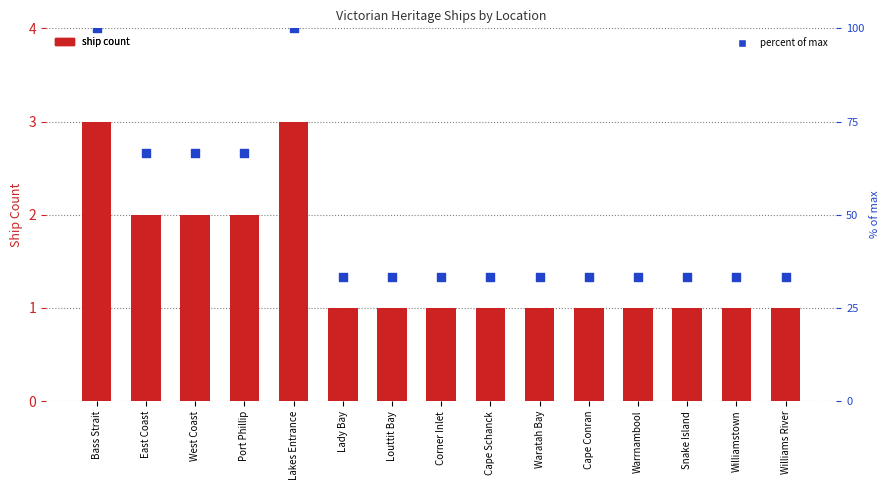

What is the total value across all series at Lakes Entrance?

103.0